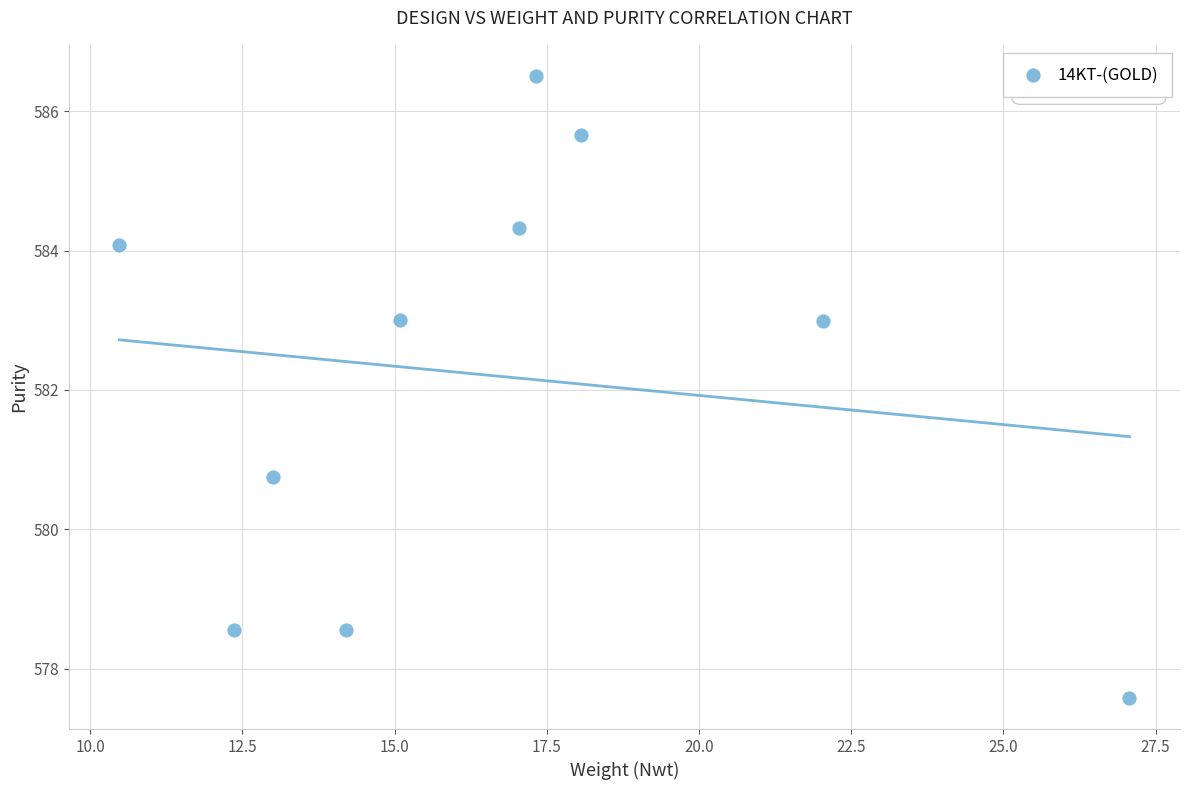

What is the range of X values (max minus min)?

16.6